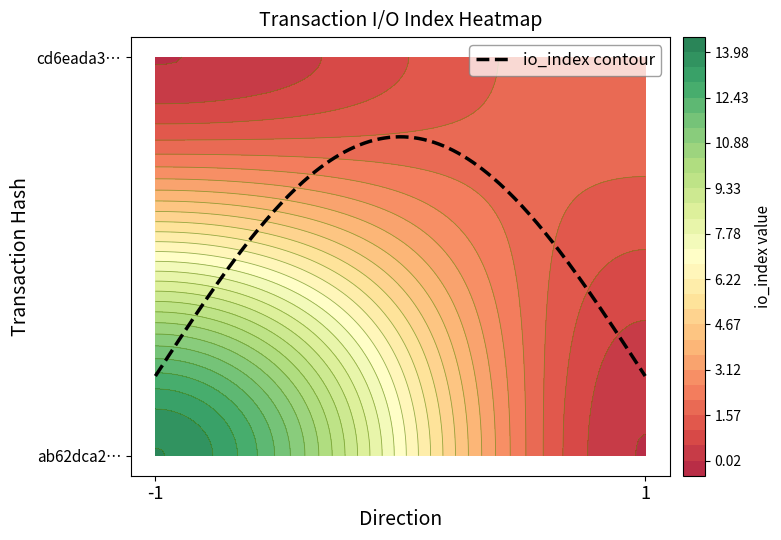

True or false: ab62dca20746f91f11e495efaad1e62c57a807b has a value of -1 at direction.

True